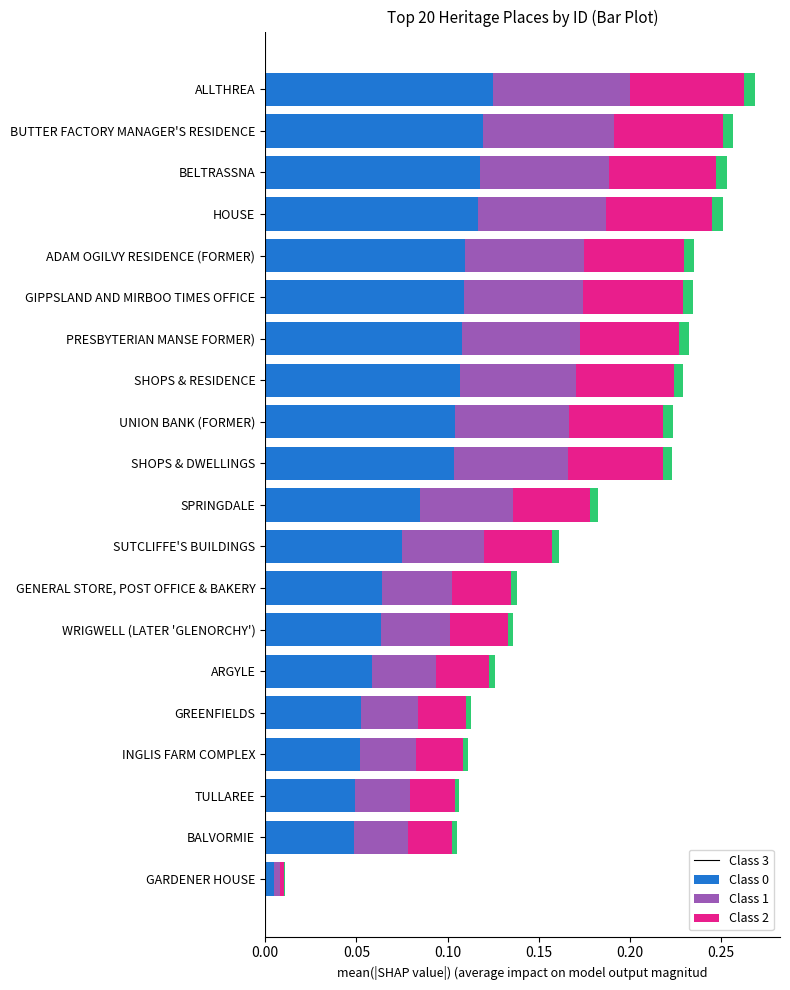

What is the sum of all Class 3 values?

1.7